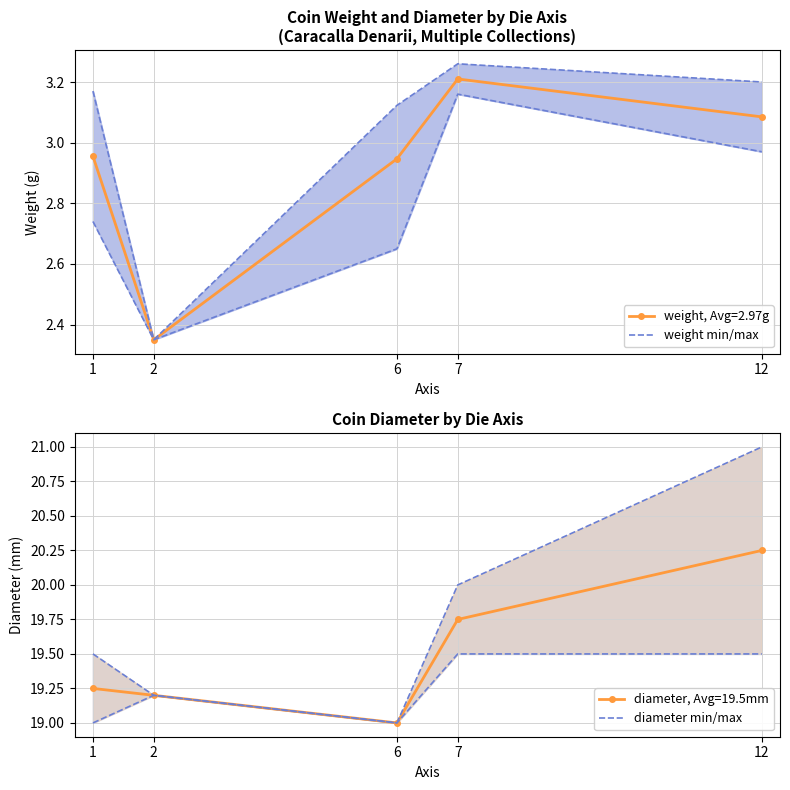

At which category is the sum across all series the highest?

7